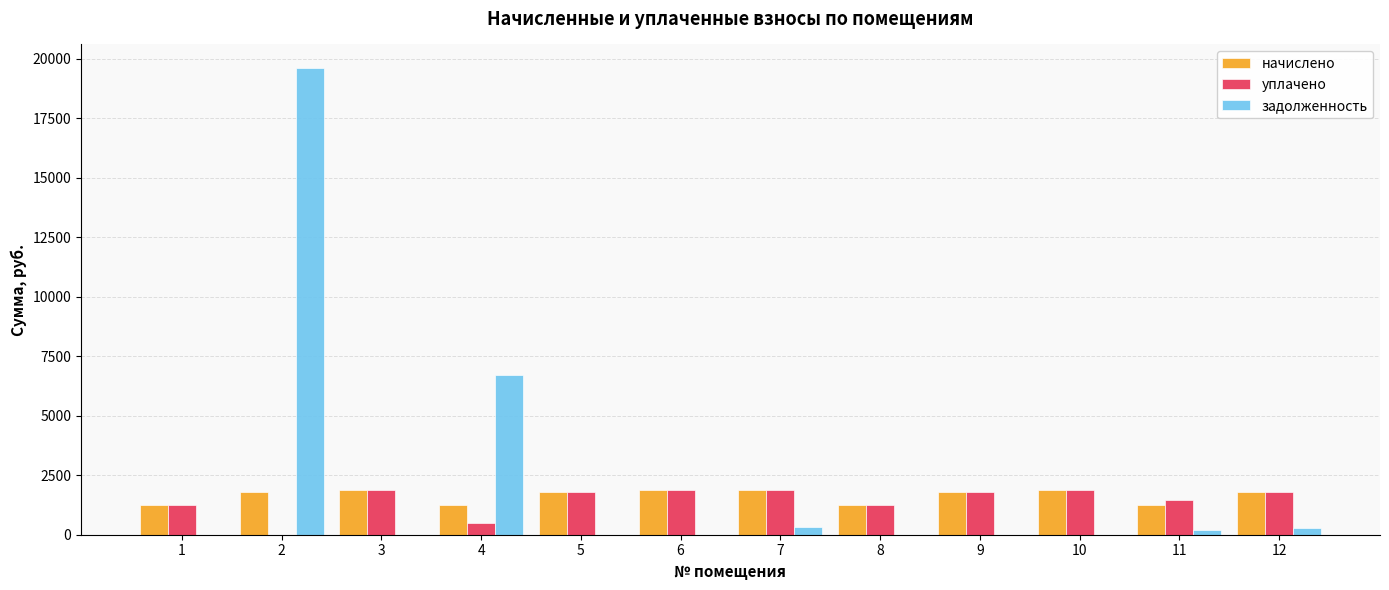

How many groups of bars are there?

12